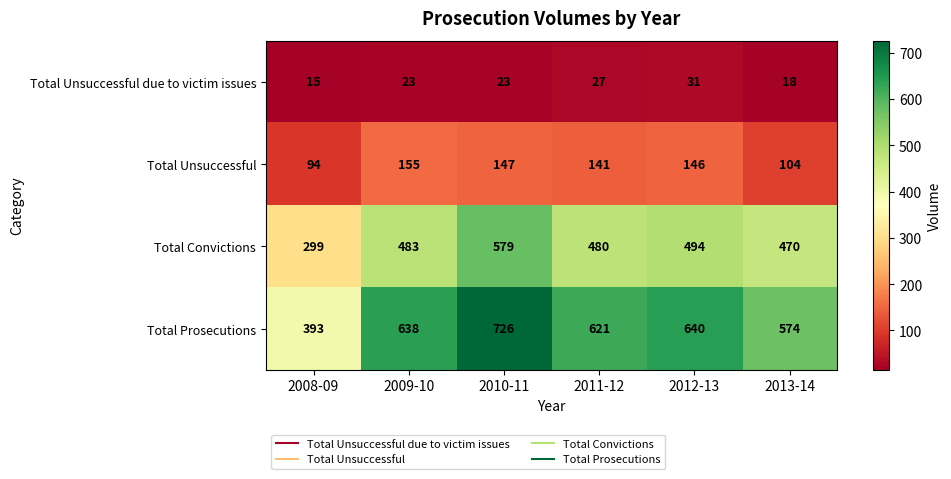

Reading left to right, what are all the values shown in this chart?

Total Unsuccessful due to victim issues: 15	23	23	27	31	18
Total Unsuccessful: 94	155	147	141	146	104
Total Convictions: 299	483	579	480	494	470
Total Prosecutions: 393	638	726	621	640	574